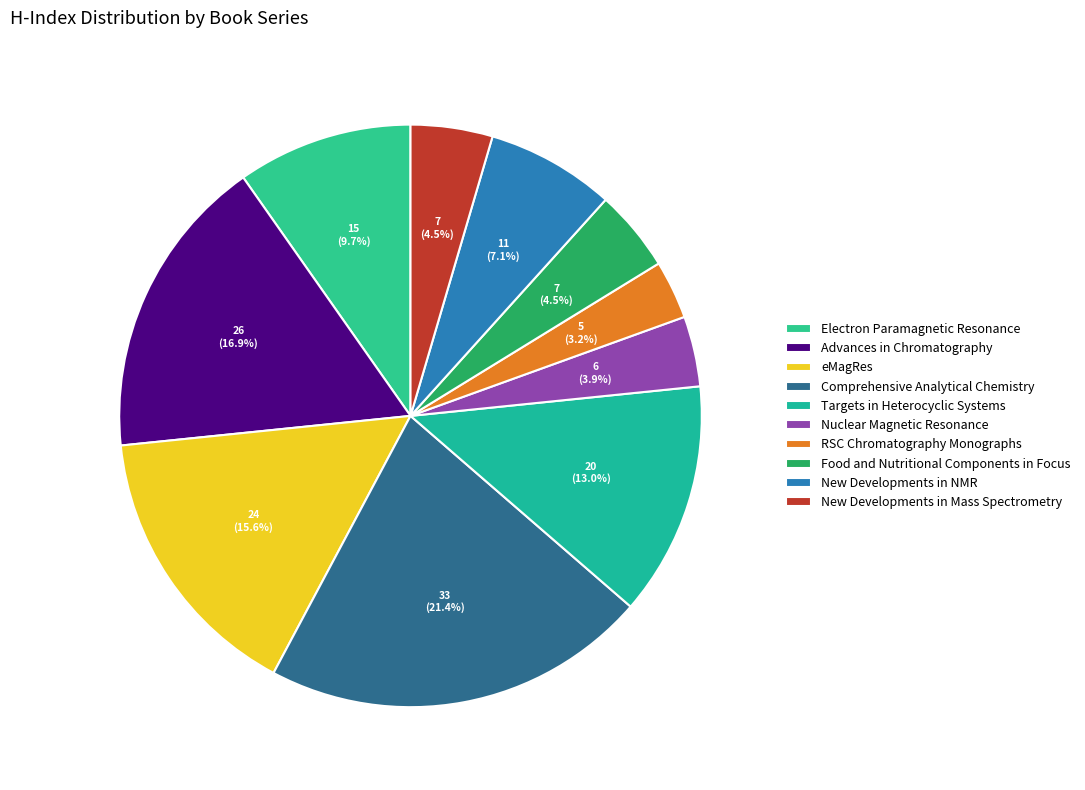

Is there any slice that represents more than half of the pie?

No